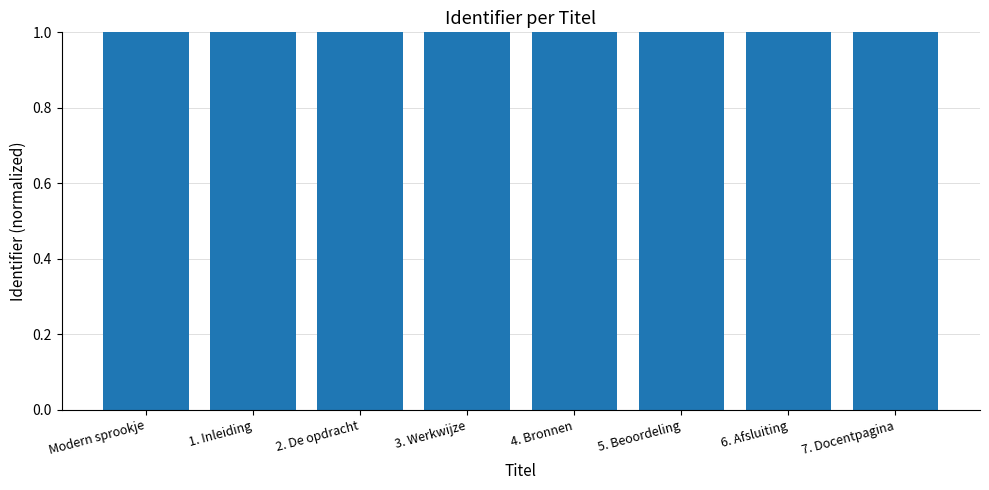

What position from the right is 5. Beoordeling?

3